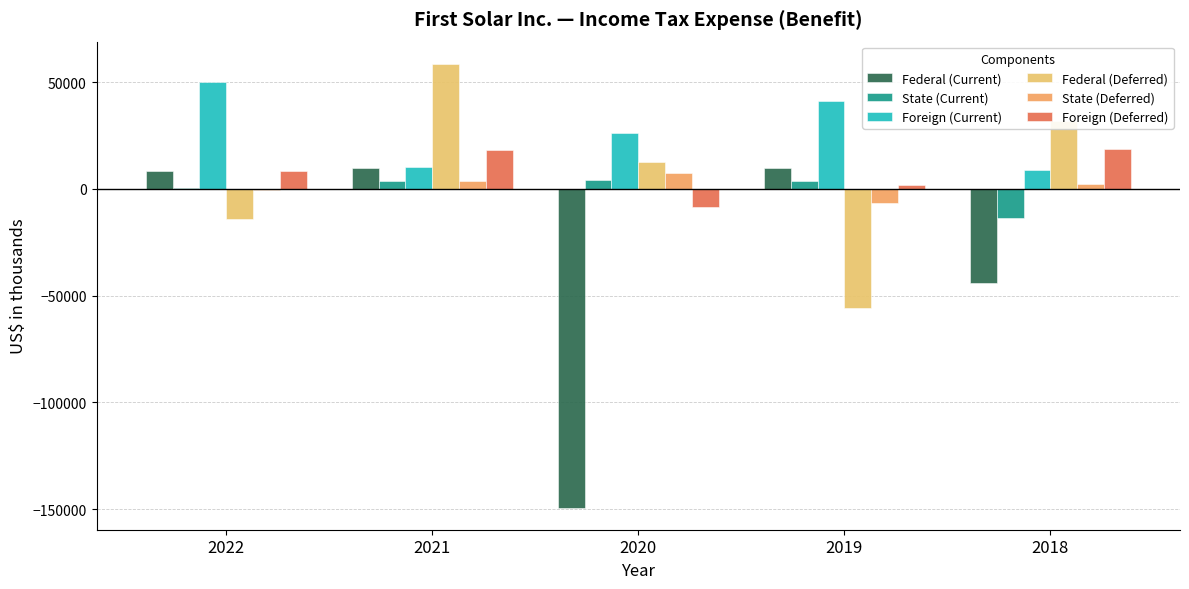

Which series has the largest range (max minus min)?

Federal (Current)